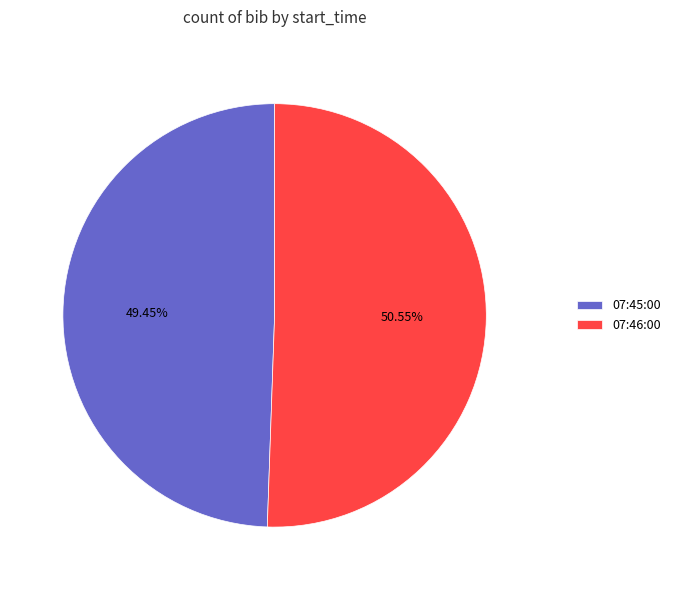

What percentage is NOT represented by 07:45:00?

50.5%